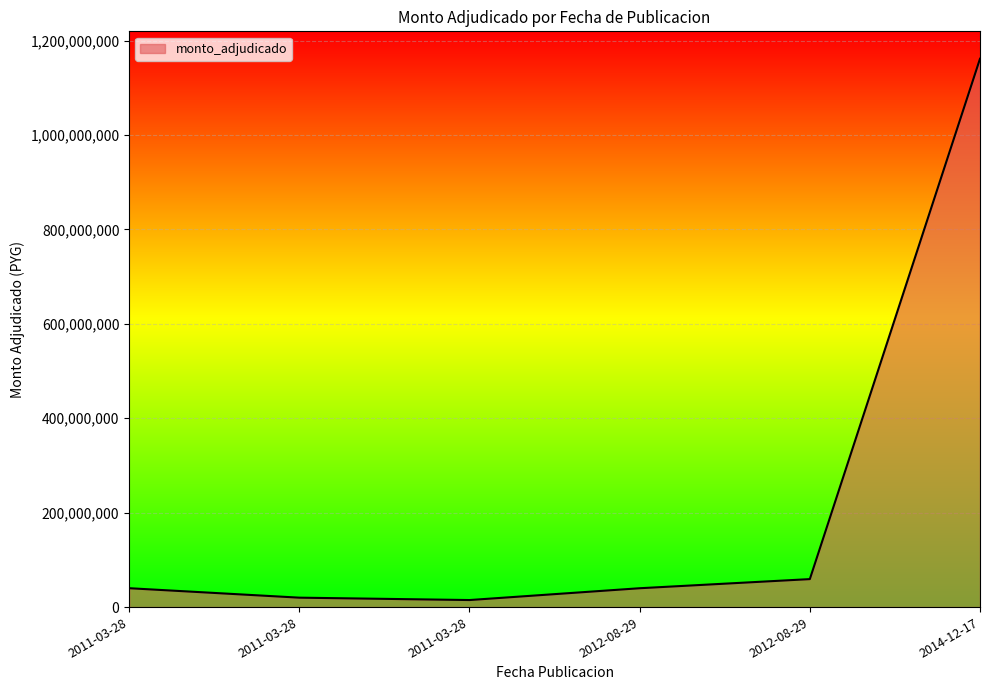

Count the number of data series in this chart.

1